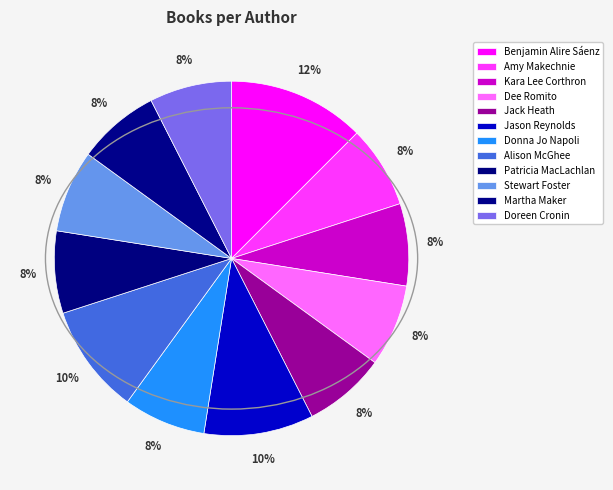

True or false: Jack Heath accounts for 22% of the total.

False